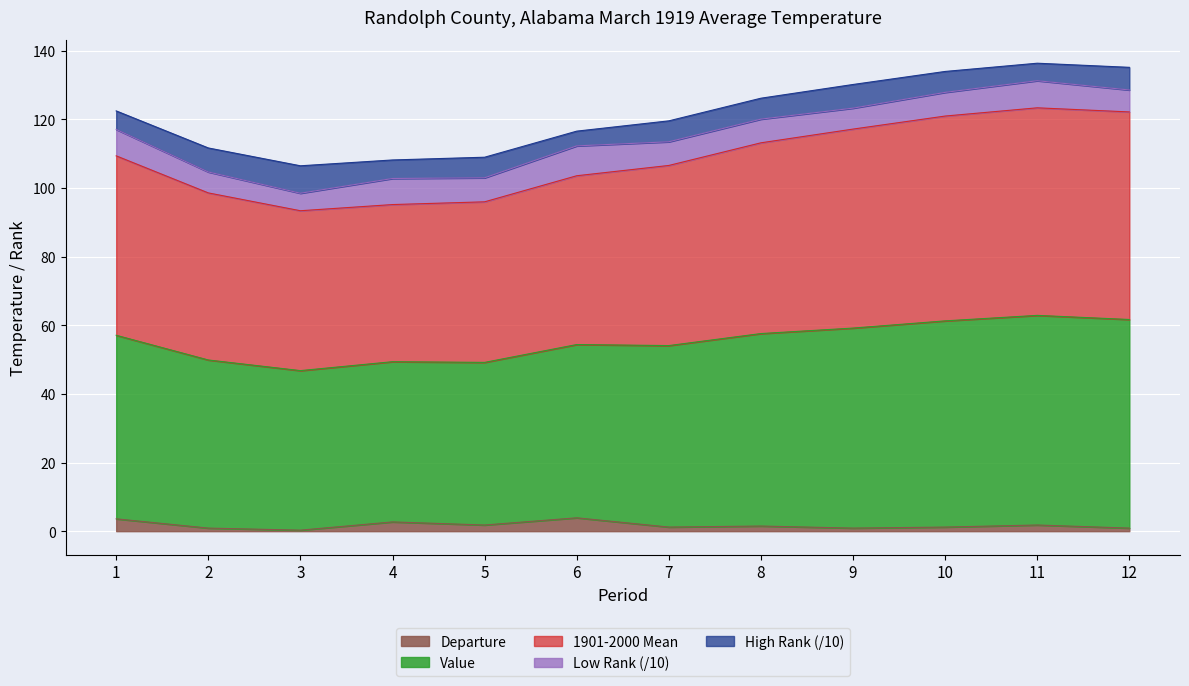

True or false: Departure has a value of 0.9 at 12.

True